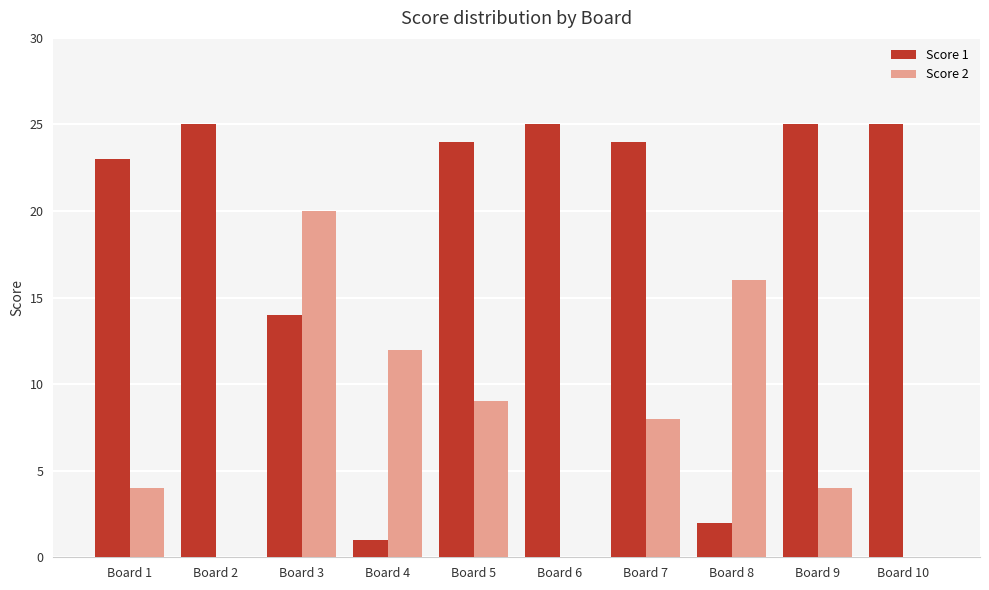

Which series has the largest total across all categories?

Score 1